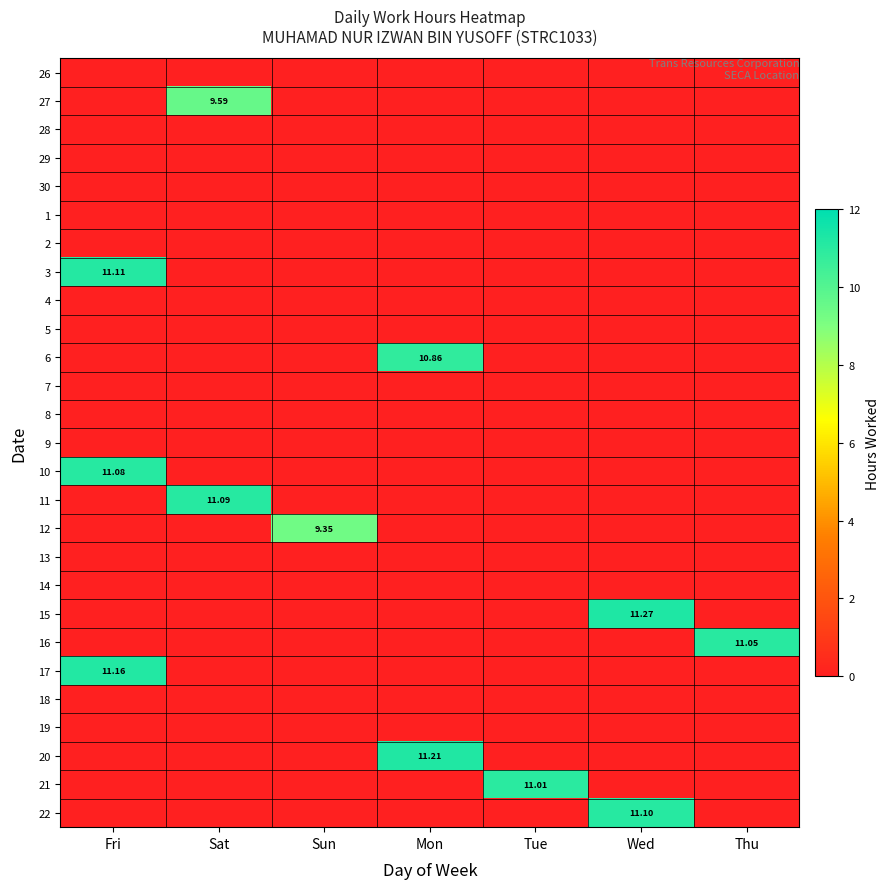

Which label corresponds to the largest value in the chart?

Wed